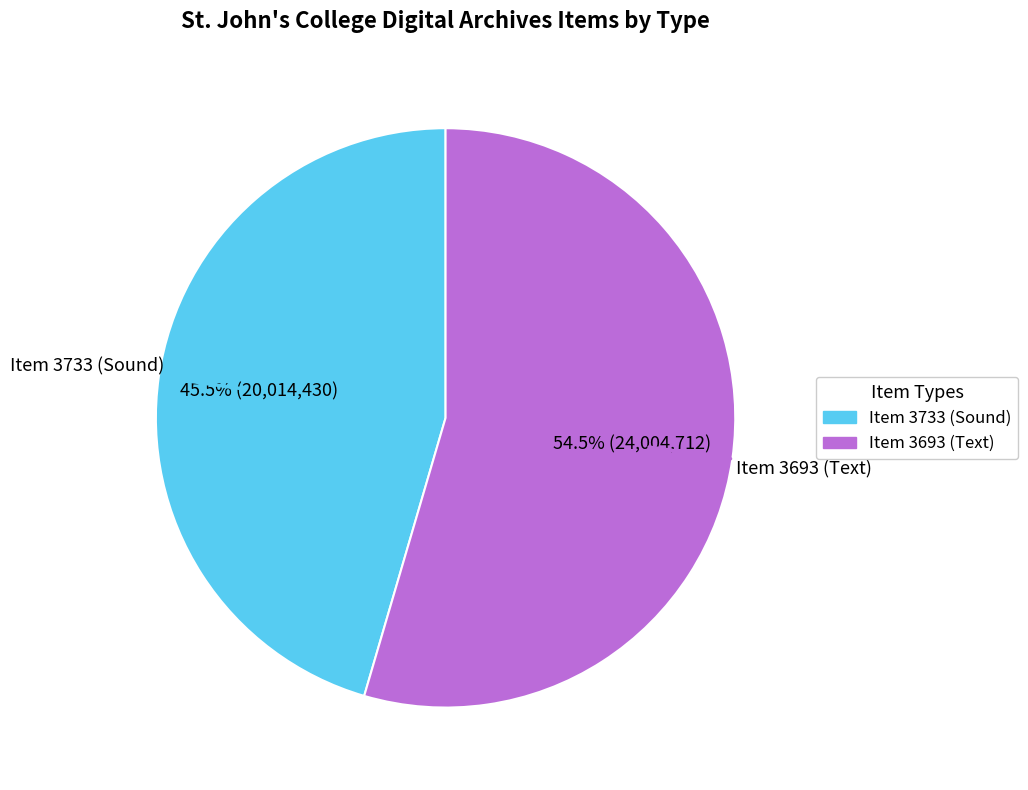

Which has a higher value, Item 3733 (Sound) or Item 3693 (Text)?

Item 3693 (Text)